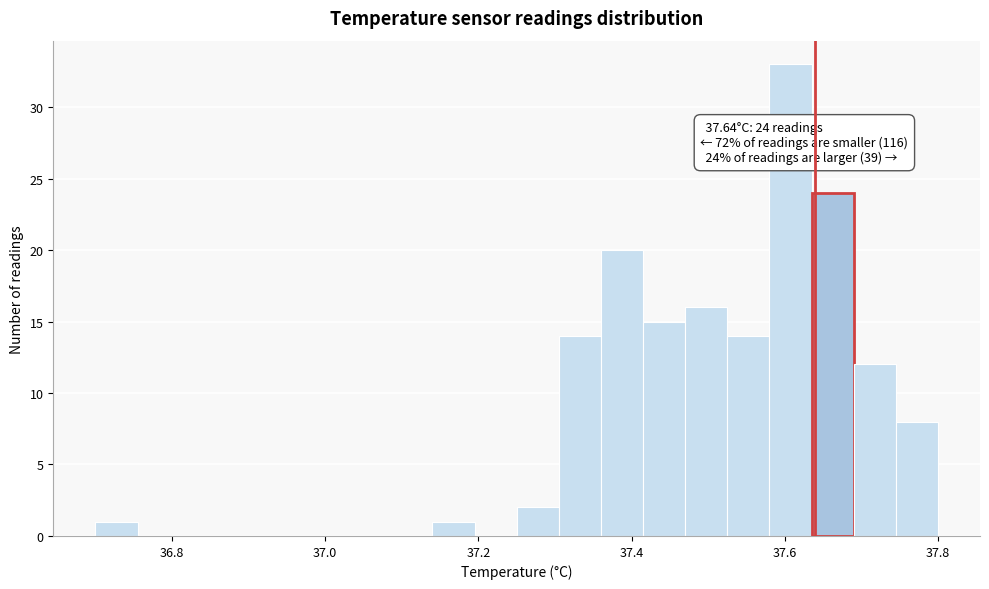

Read against the x-axis, roughly where is the centre of the tallest bar?

37.60